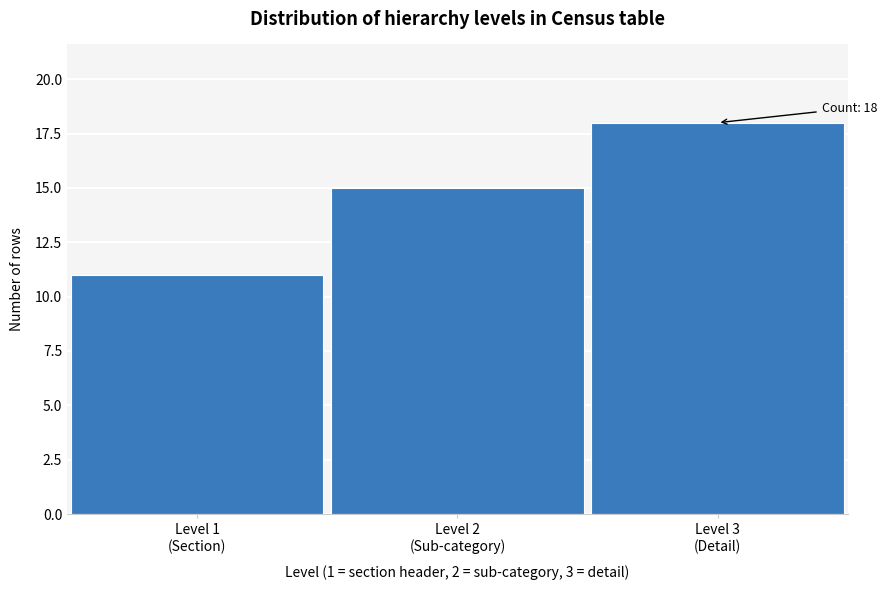

Reading left to right, list all the values displayed in this chart.

11	15	18